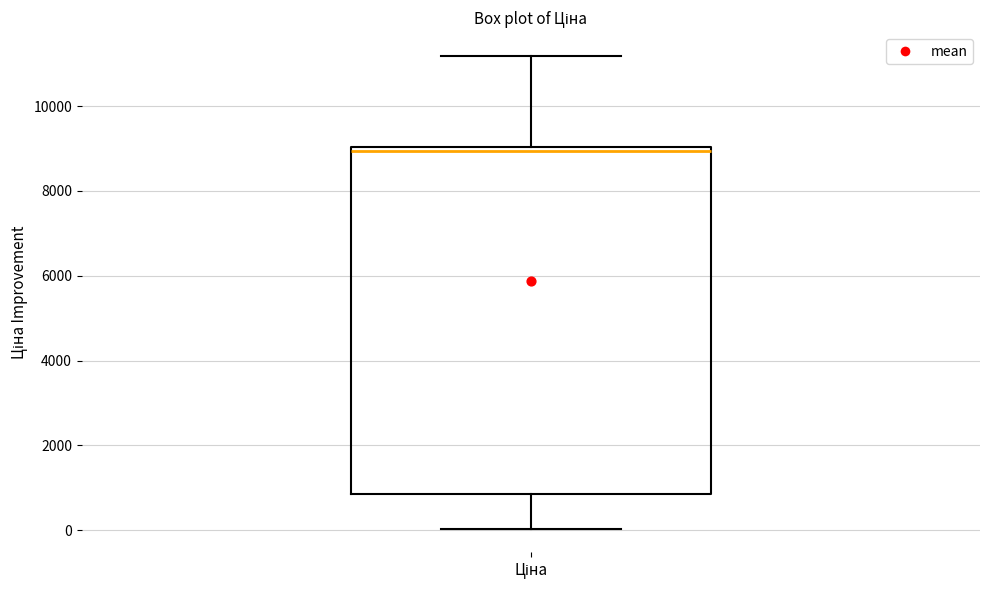

Read this box plot against the y-axis: the position of the median line, the range covered by the box, and the ends of both whiskers. The values are not printed on the chart, so give them approximately, as read against the axis.

median 9000 (just below the box's upper edge), box 800 to 9000, whiskers 0 to 11200